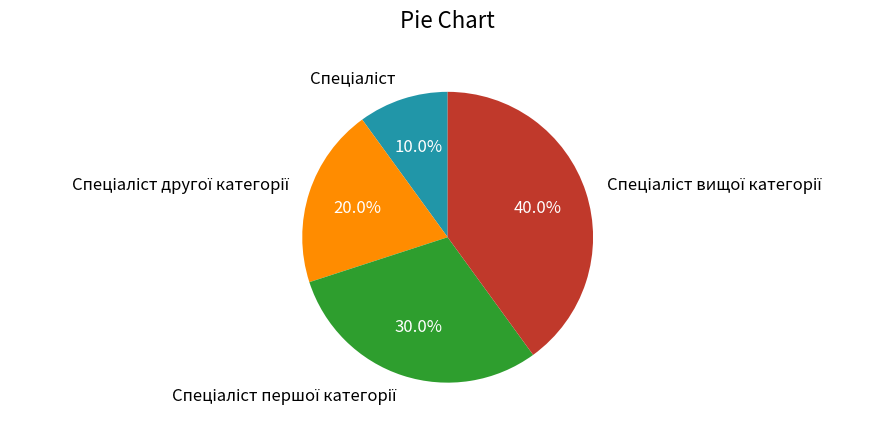

Is there any slice that represents more than half of the pie?

No